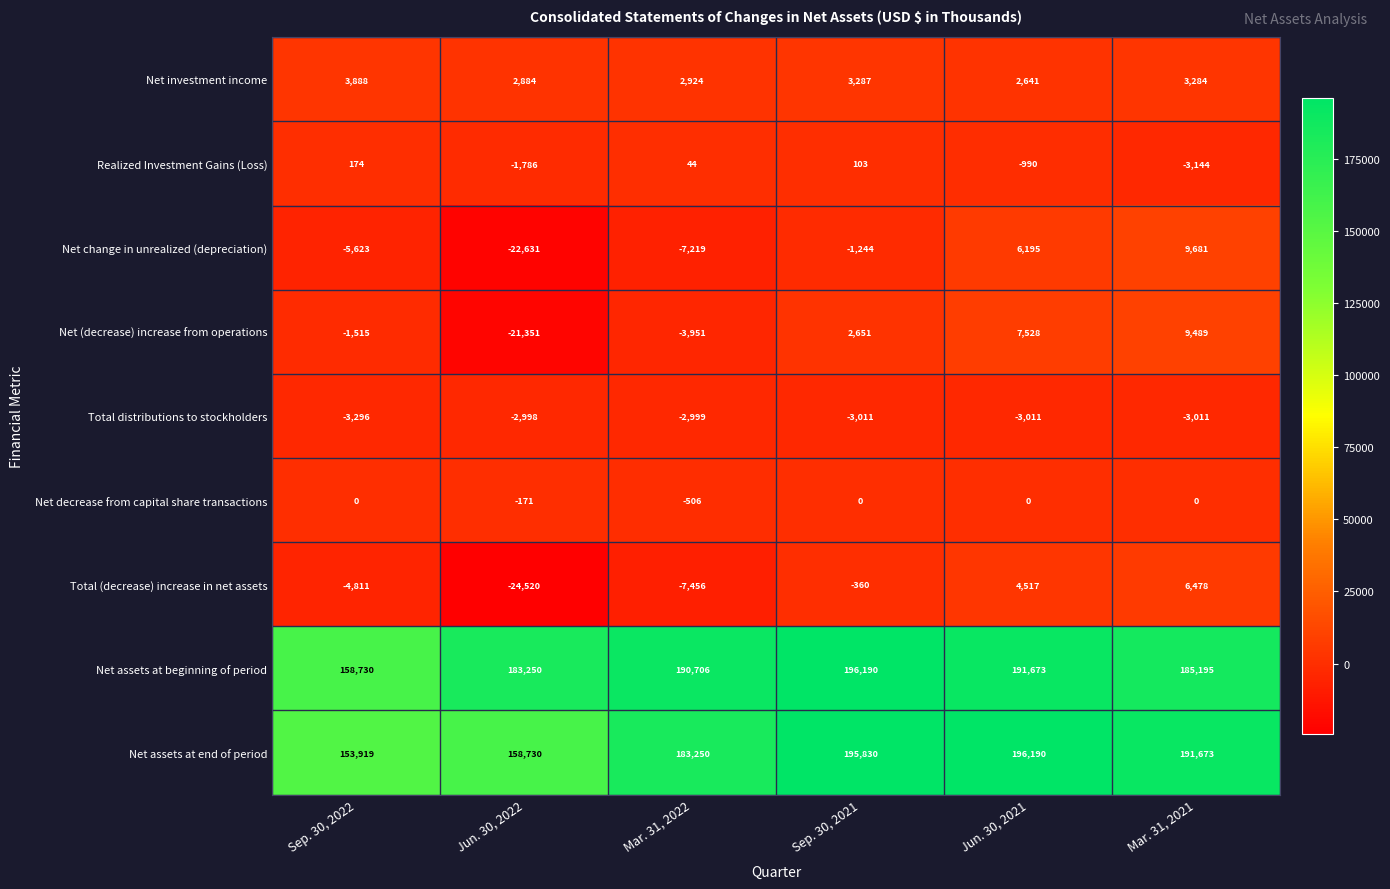

What is the sum of the Total (decrease) increase in net assets values at Mar. 31, 2021 and Mar. 31, 2022?

-978